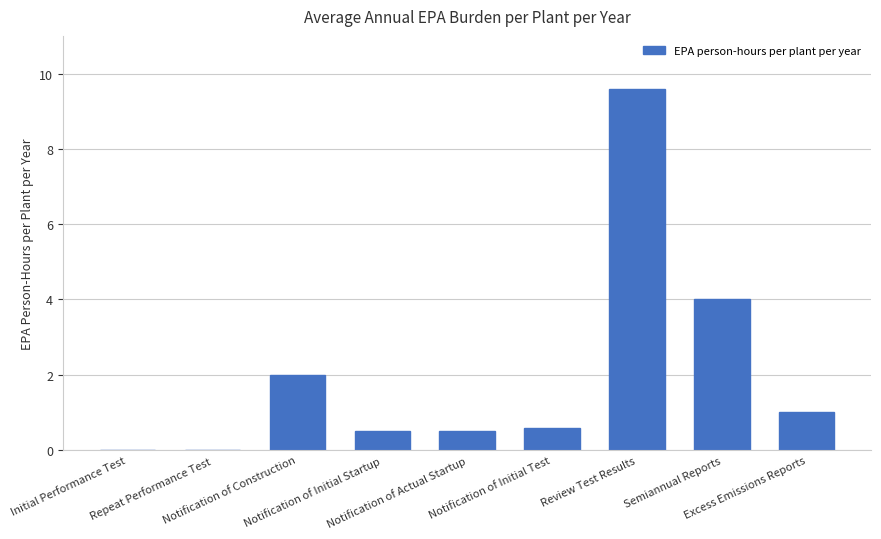

Reading left to right, what are all the values shown in this chart?

0.0	0.0	2.0	0.5	0.5	0.6	9.6	4.0	1.0